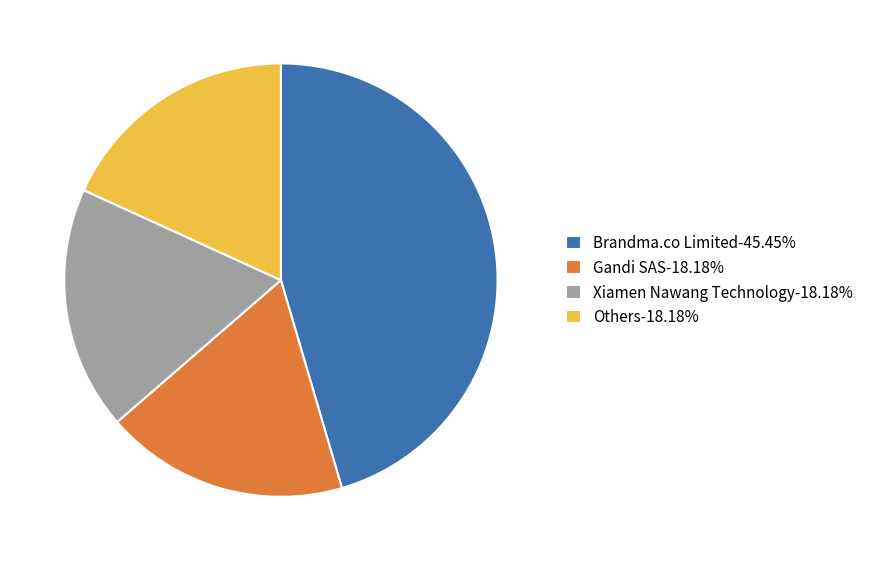

What is the ratio of the value at Brandma.co Limited-45.45% to the value at Xiamen Nawang Technology-18.18%?

2.5